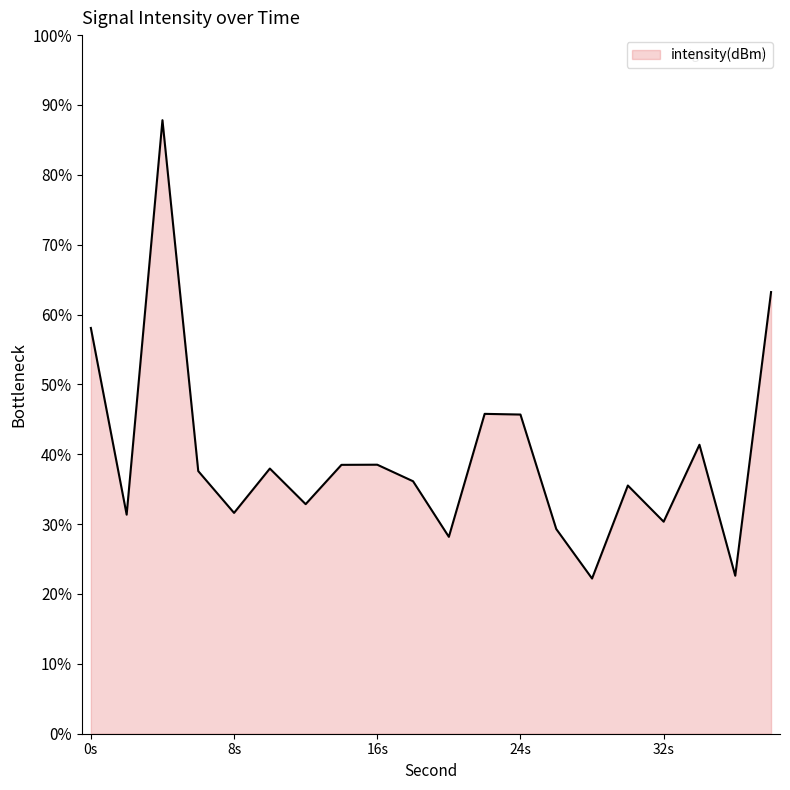

What is the difference between the second highest and second lowest values?

40.6